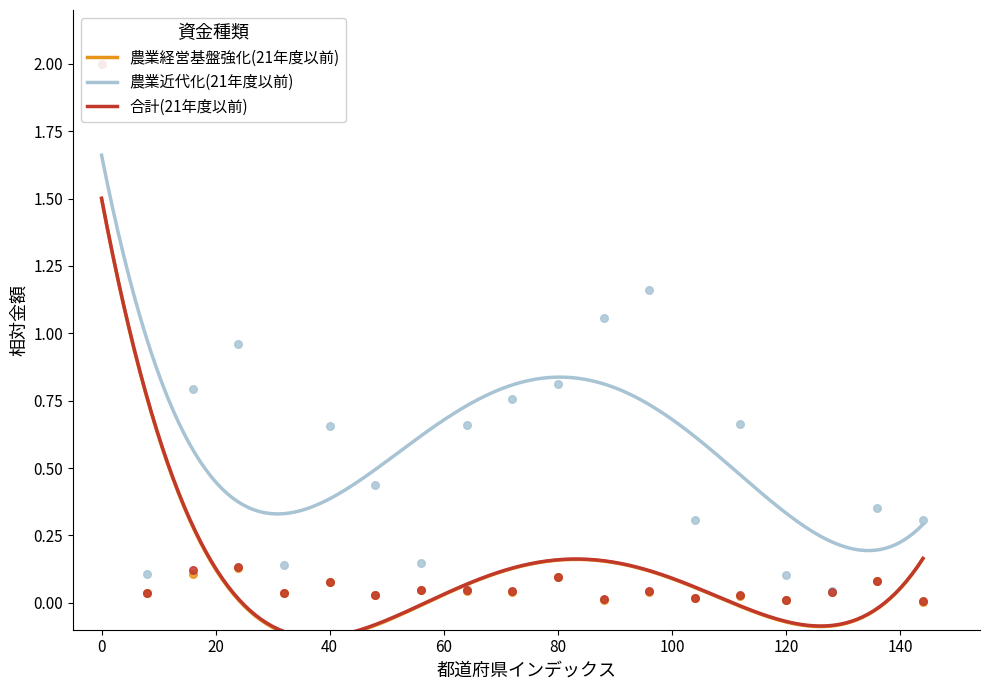

Which series has the widest spread of Y values?

農業経営基盤強化(21年度以前)